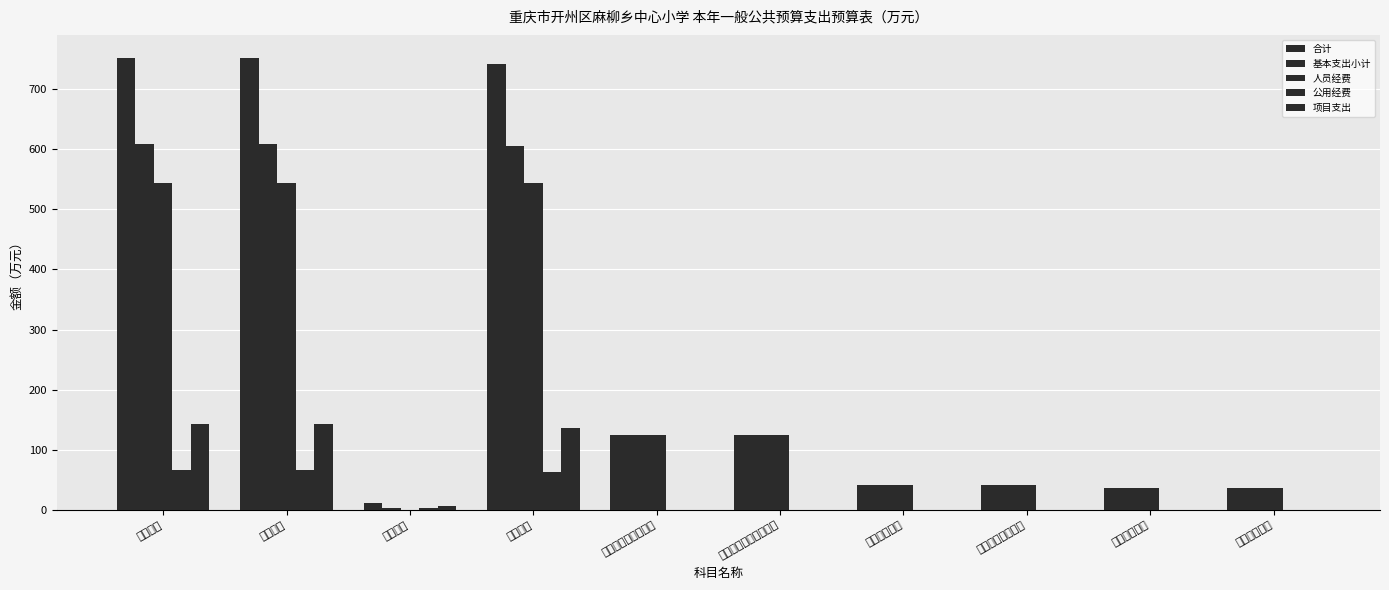

What is the label of the 5th bar from the right?

行政事业单位养老支出